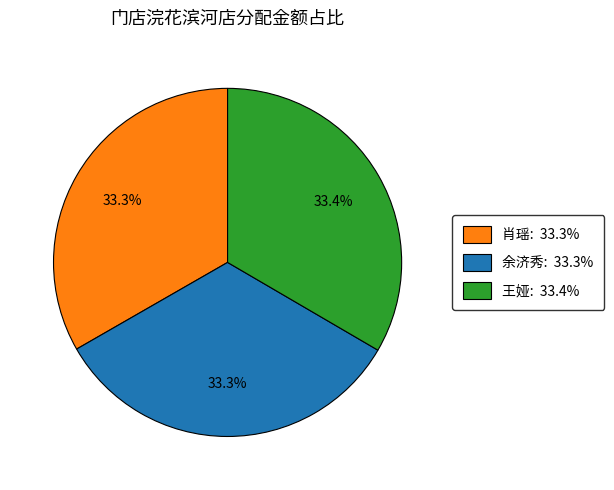

Does 肖瑶 account for over 50% of the chart?

No